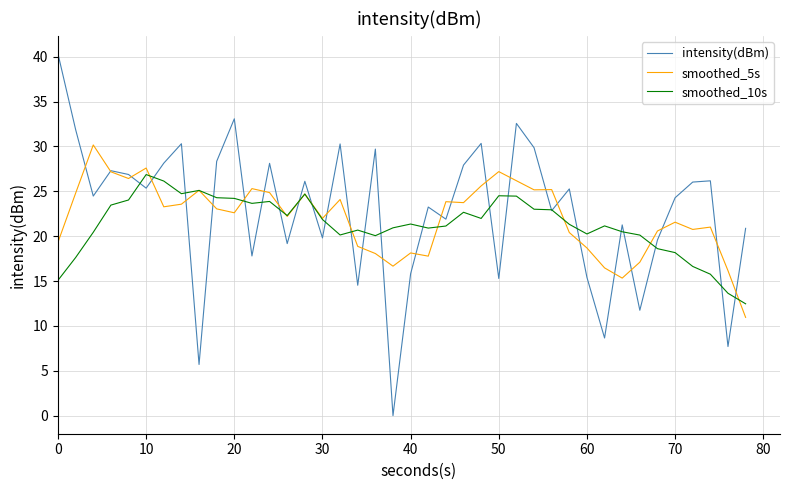

In smoothed_10s, how many points are lower than both neighbors (excluding endpoints)?

8